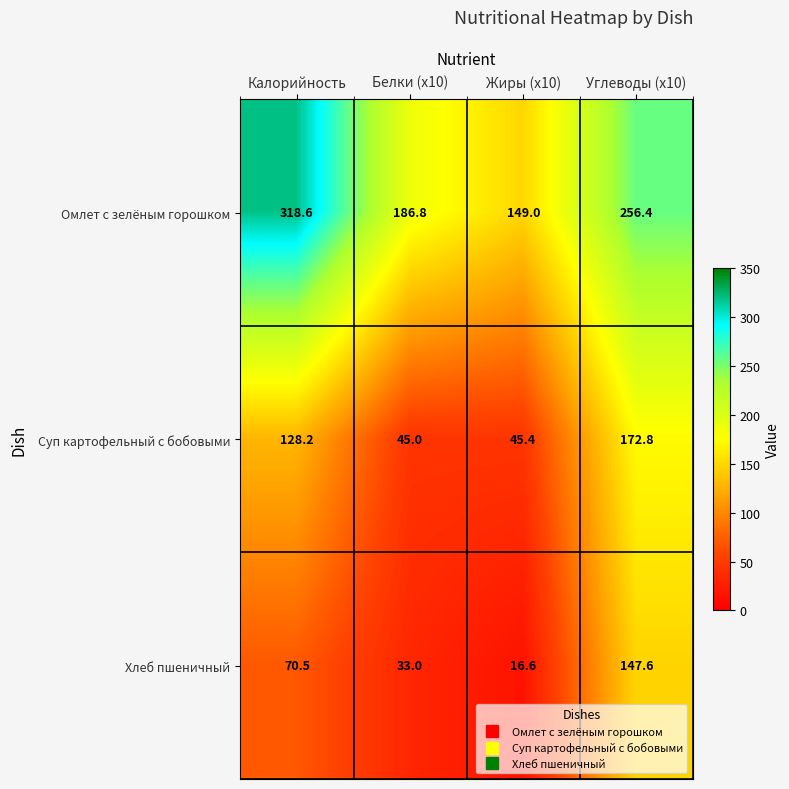

Which category has the lowest value across all series?

Жиры (x10)